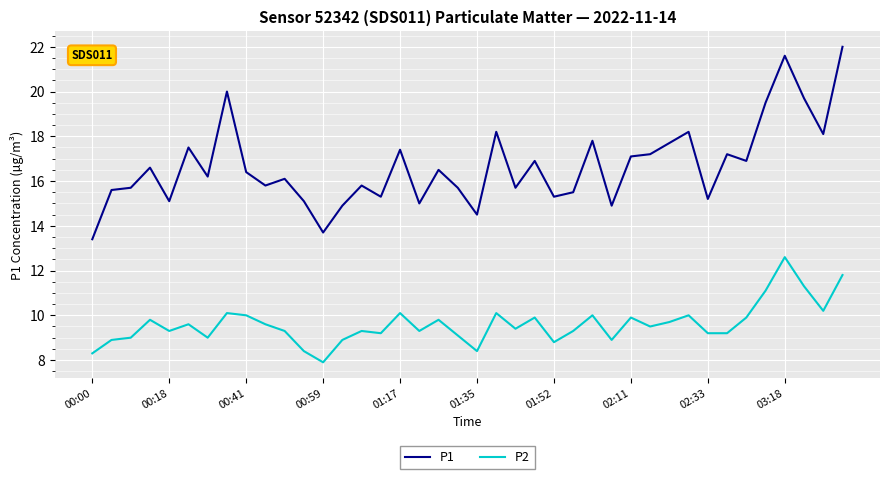

Which series has the widest spread of values?

P1